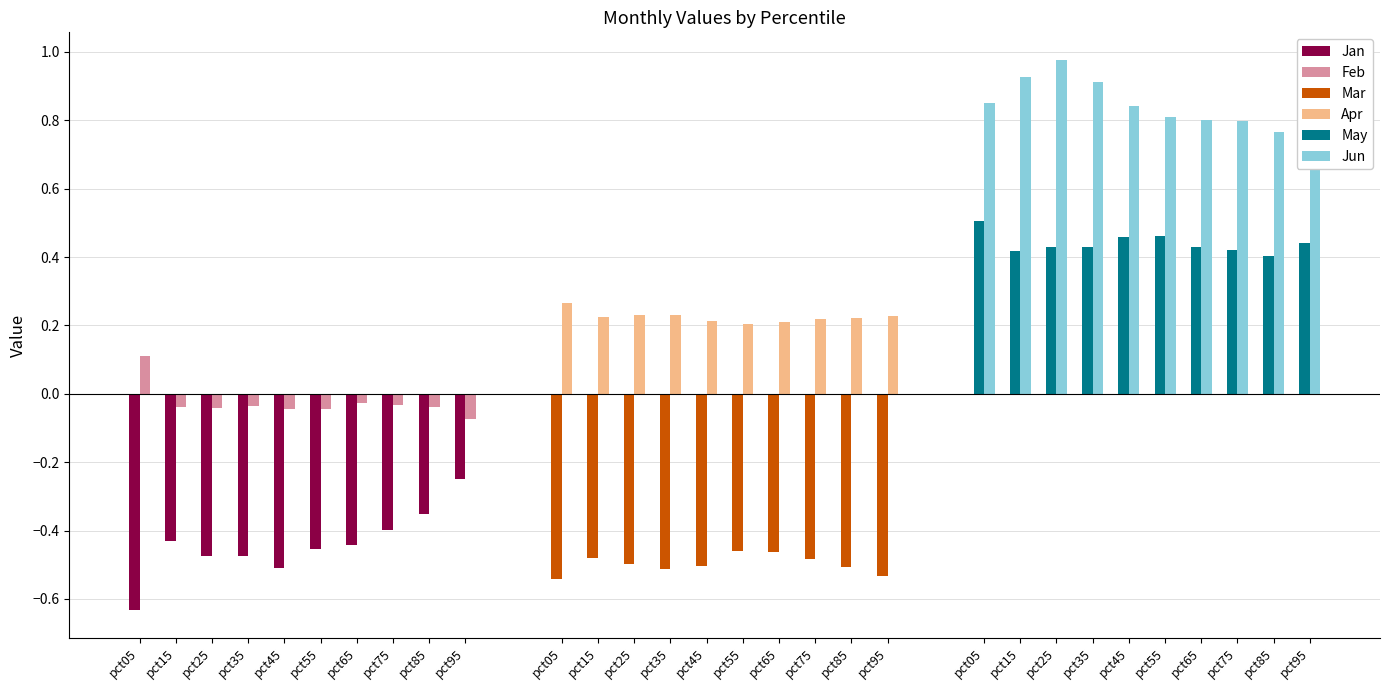

What is the difference between the second highest and minimum values in the Jan series?

0.3